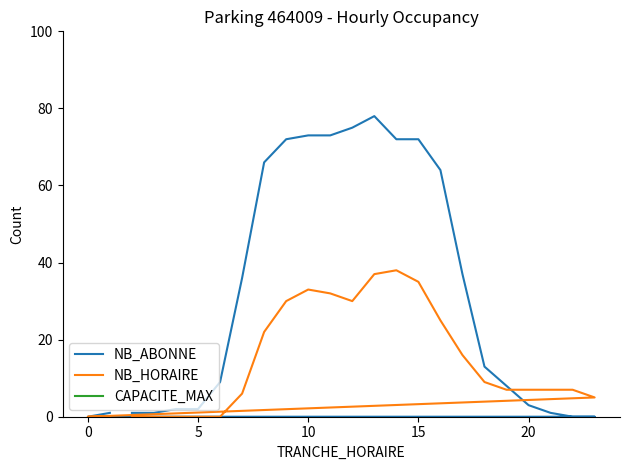

How many data points in NB_ABONNE are less than 13?

12